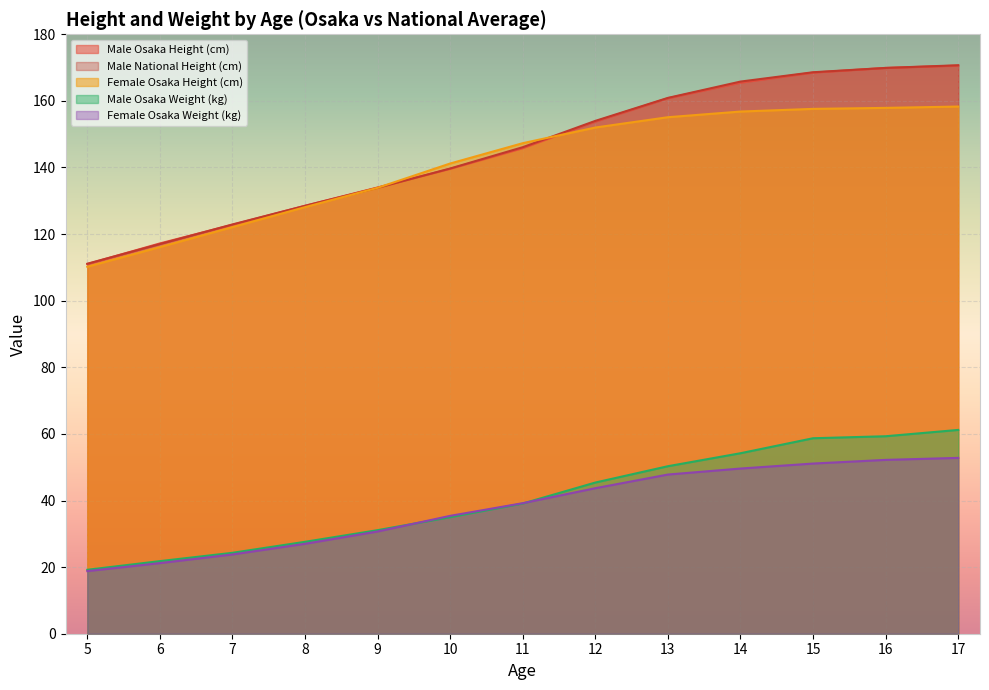

True or false: Female Osaka Weight (kg) and Male Osaka Height (cm) cross at least once.

False